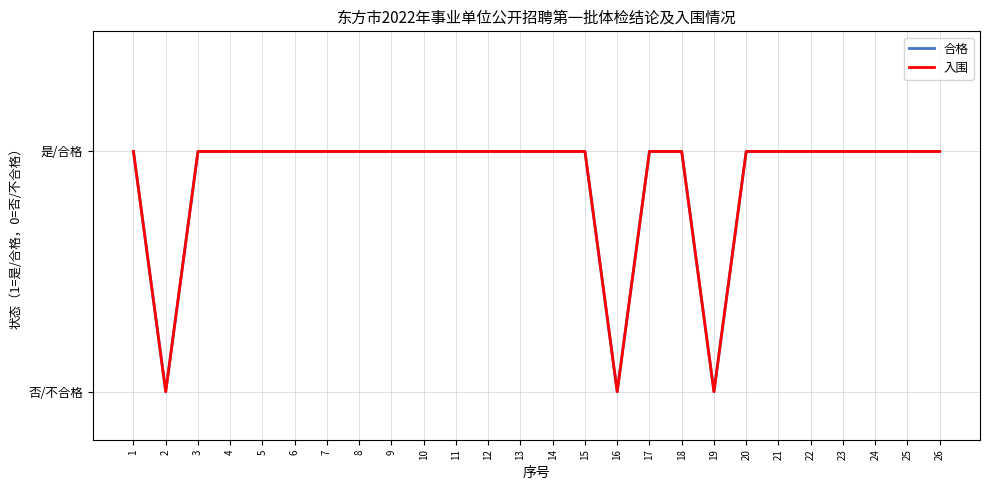

Does the chart have visible grid lines?

Yes